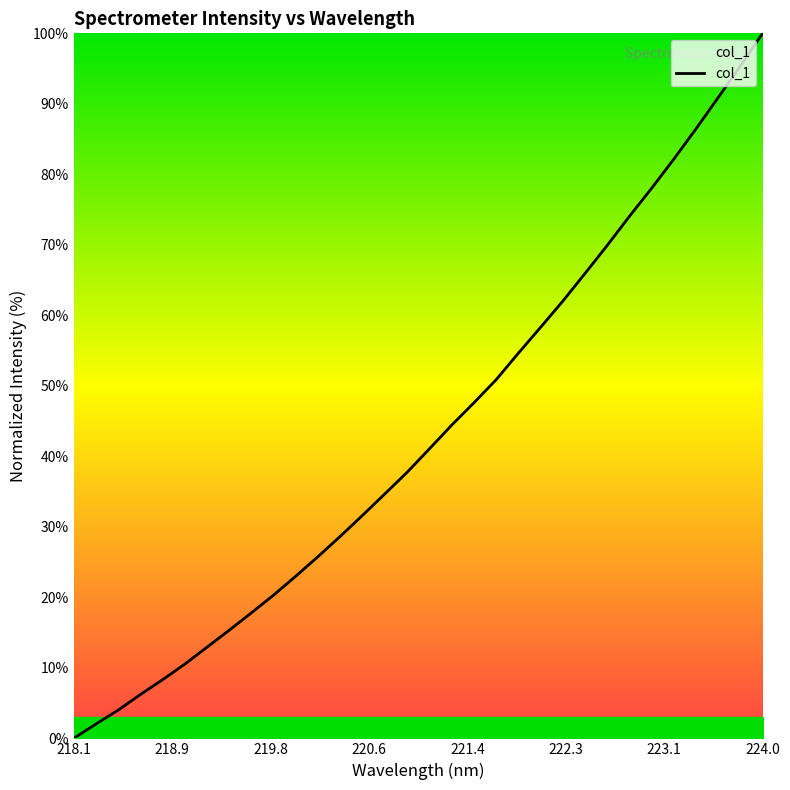

How many lines are shown in the chart?

1